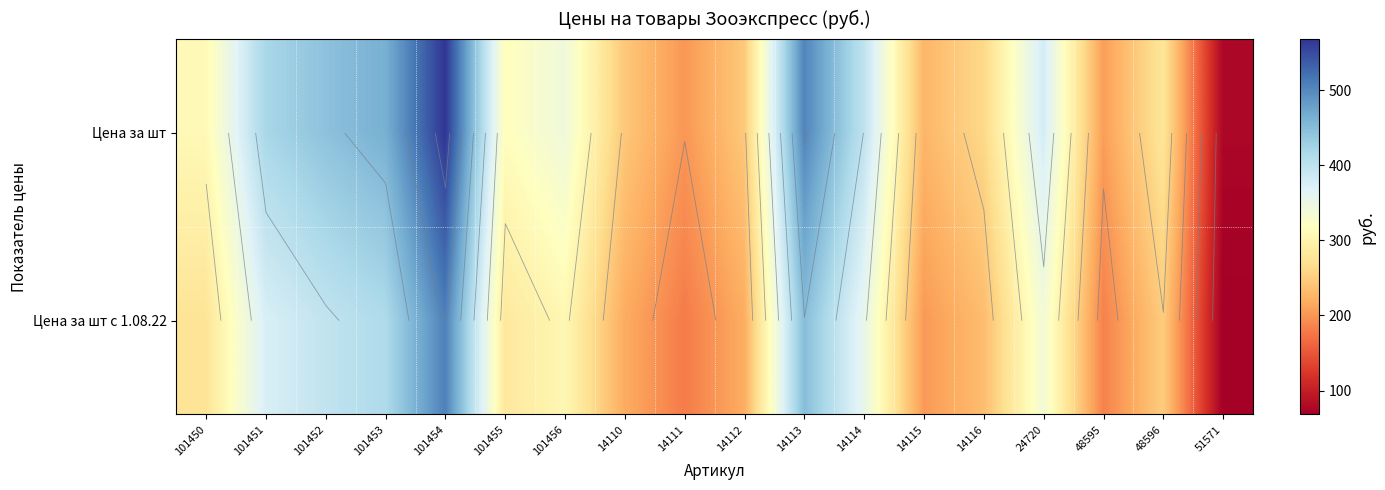

What is the difference between the second highest and second lowest values in the Цена за шт series?

302.2